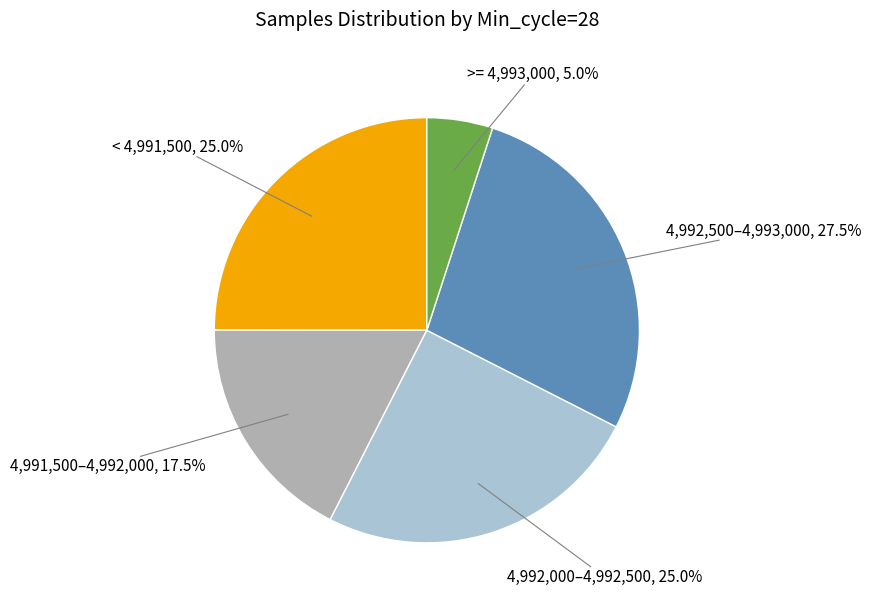

Is there any slice that represents more than half of the pie?

No